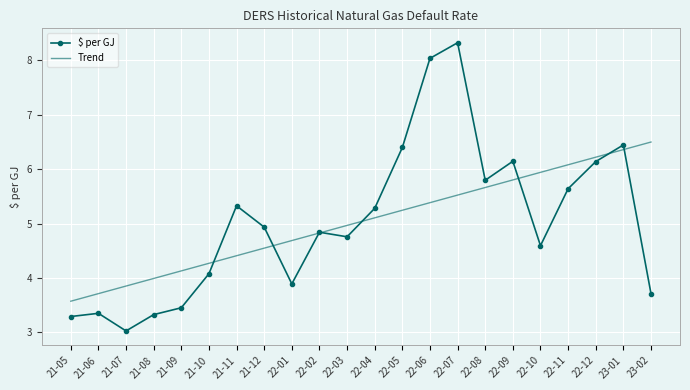

At 22-11, list the series in order from smallest to largest.

$ per GJ, Trend